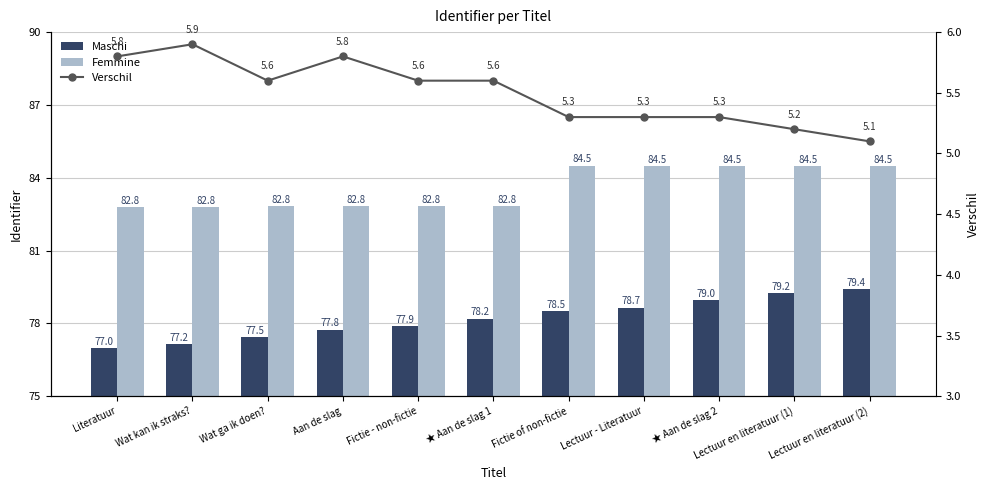

Is the value of Maschi at Aan de slag greater than the value of Verschil at Fictie - non-fictie?

Yes